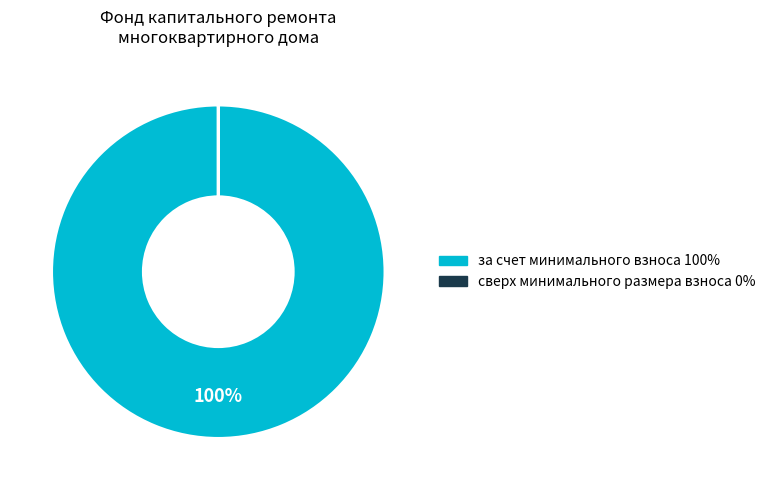

Is it true that за счет минимального взноса 100% is 100% of the pie?

True